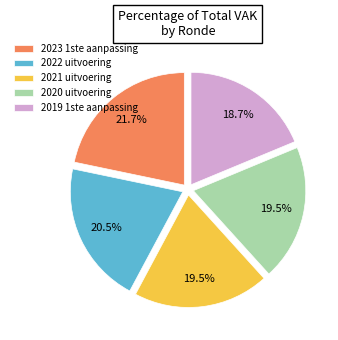

To the nearest percent, what is the difference between the largest and smallest slice percentages?

3%